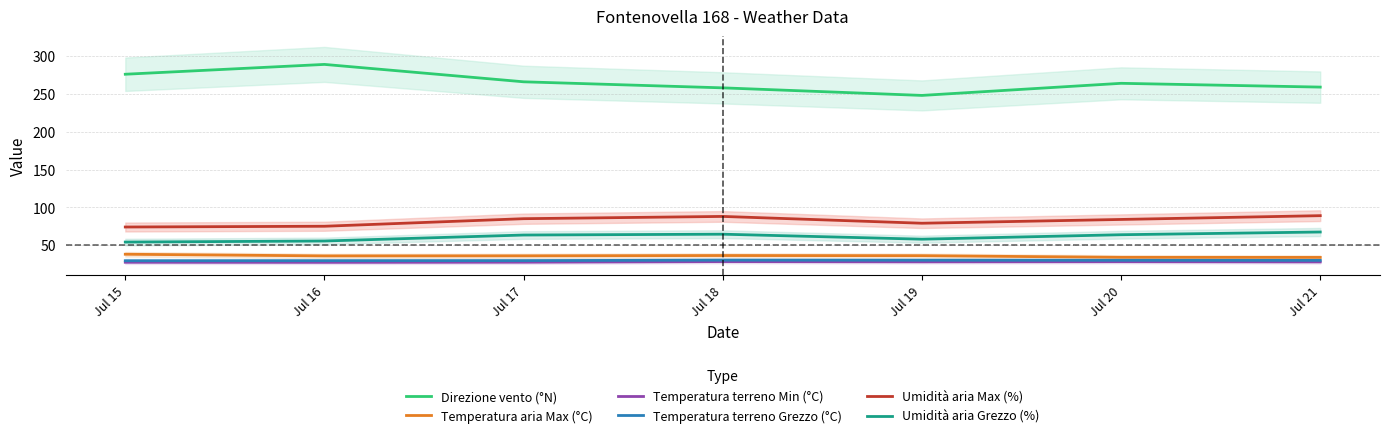

What is the total value across all series at Jul 21?

507.0